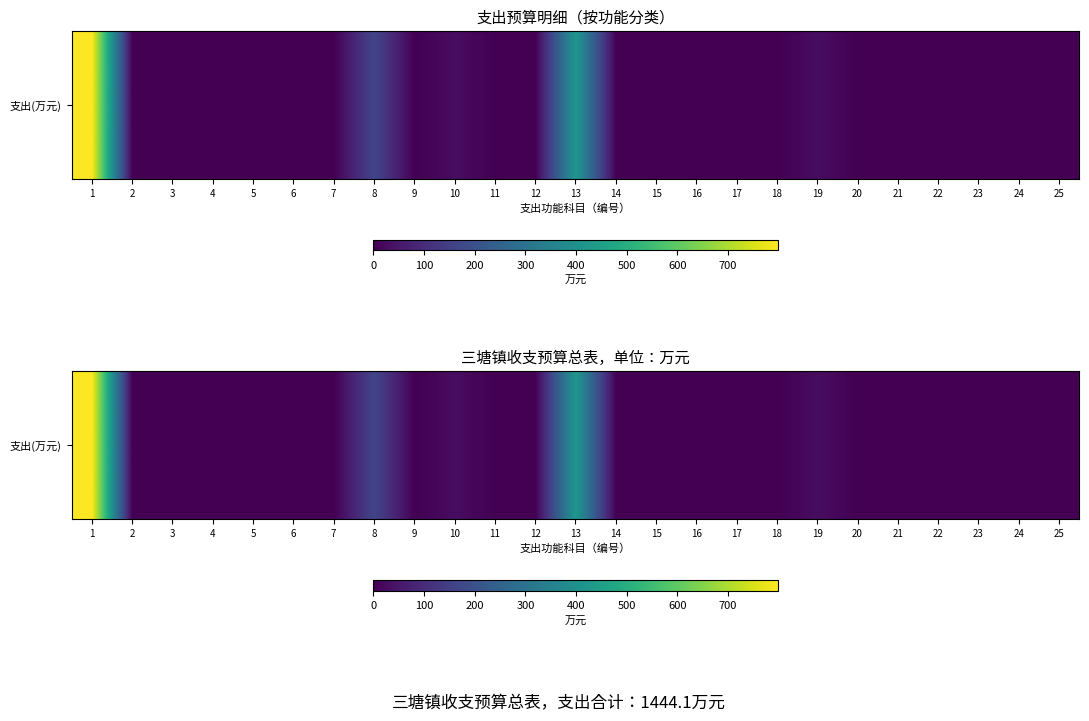

What is the change in value from 4 to 19?

+28.0